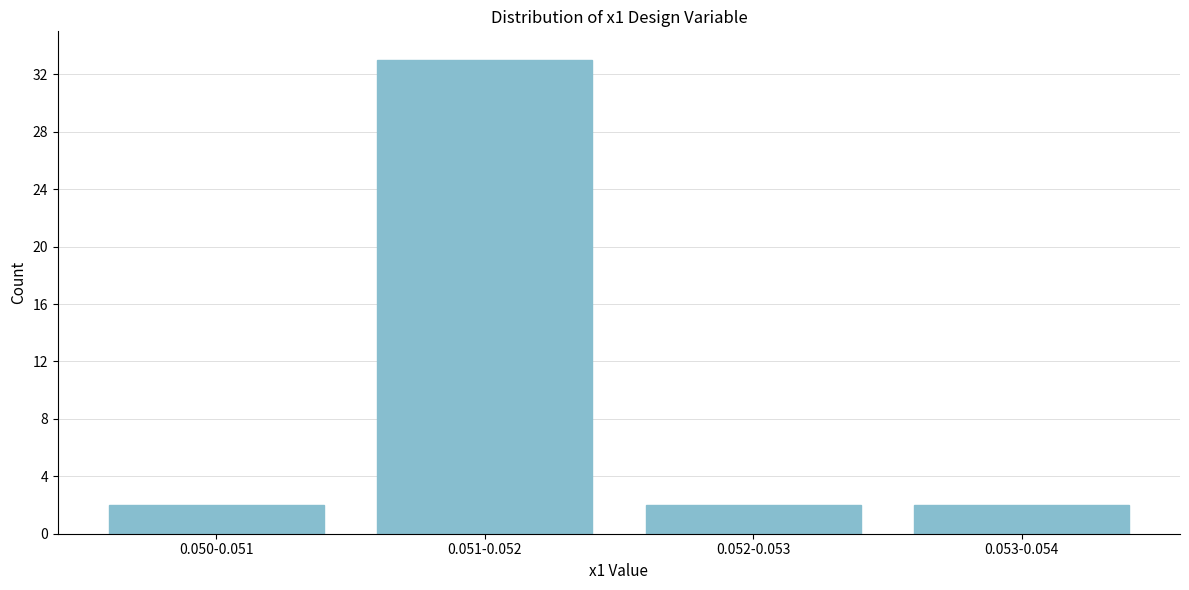

Reading right to left, what are all the values shown in this chart?

2	2	33	2